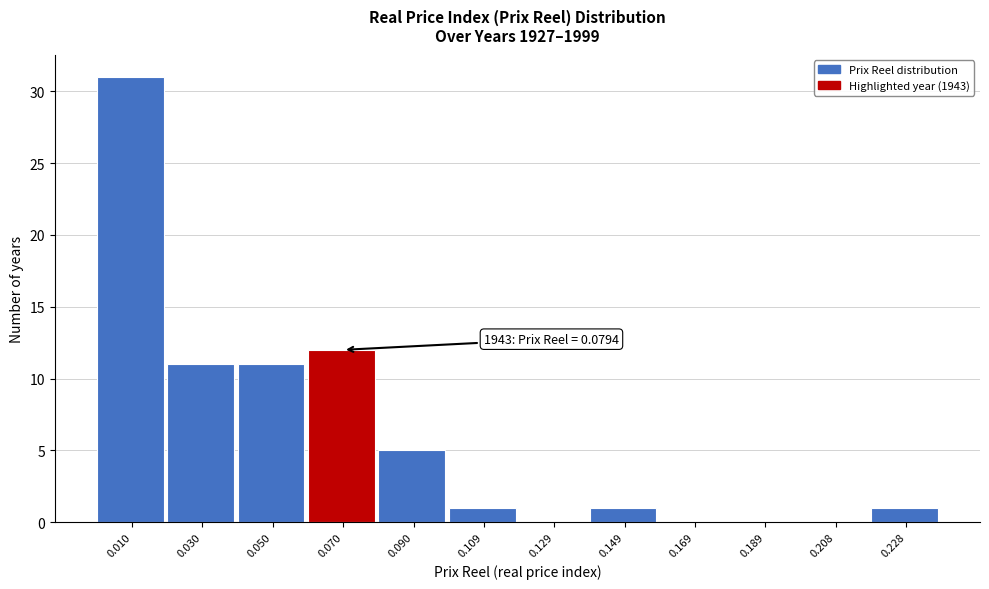

Reading left to right, transcribe all the data shown in this chart.

0.010=31	0.030=11	0.050=11	0.070=12	0.090=5	0.109=1	0.129=0	0.149=1	0.169=0	0.189=0	0.208=0	0.228=1